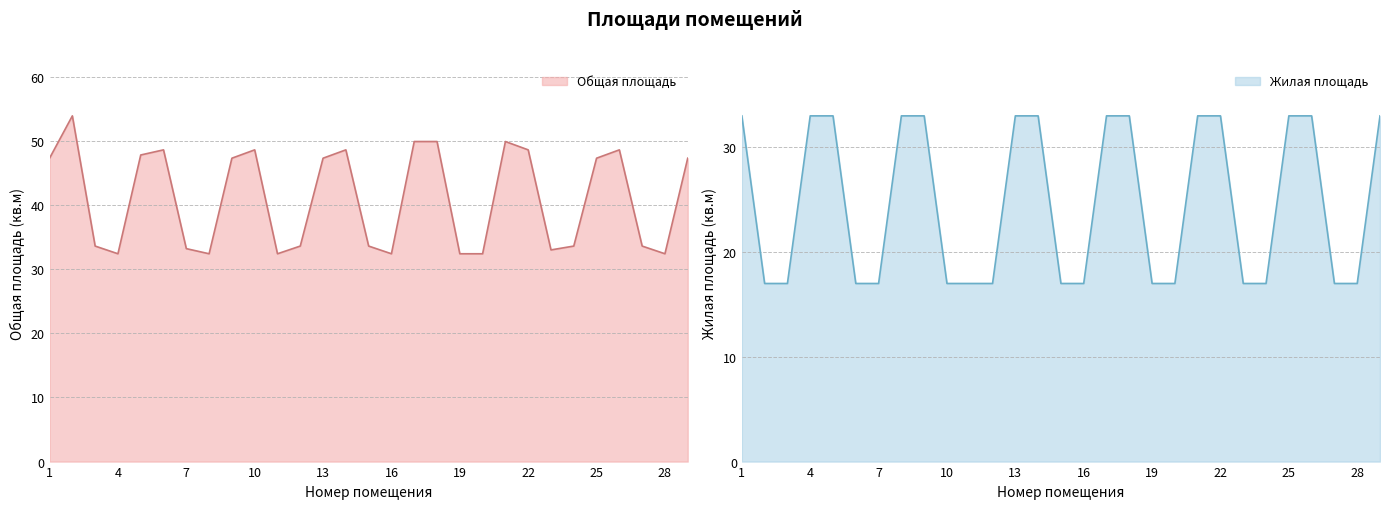

Rank the categories by Общая площадь value from highest to lowest.

2, 17, 18, 21, 6, 10, 14, 22, 26, 5, 1, 9, 13, 25, 29, 3, 12, 15, 24, 27, 7, 23, 4, 8, 11, 16, 19, 20, 28